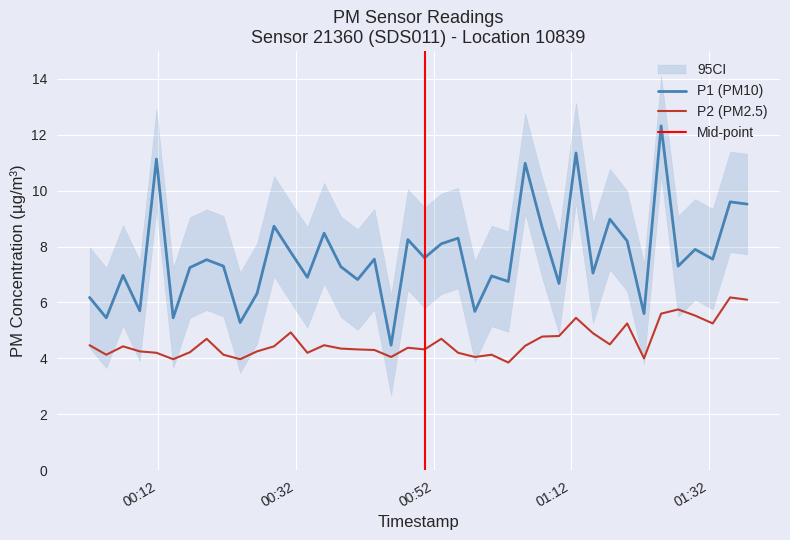

True or false: P1 and P2 cross at least once.

False